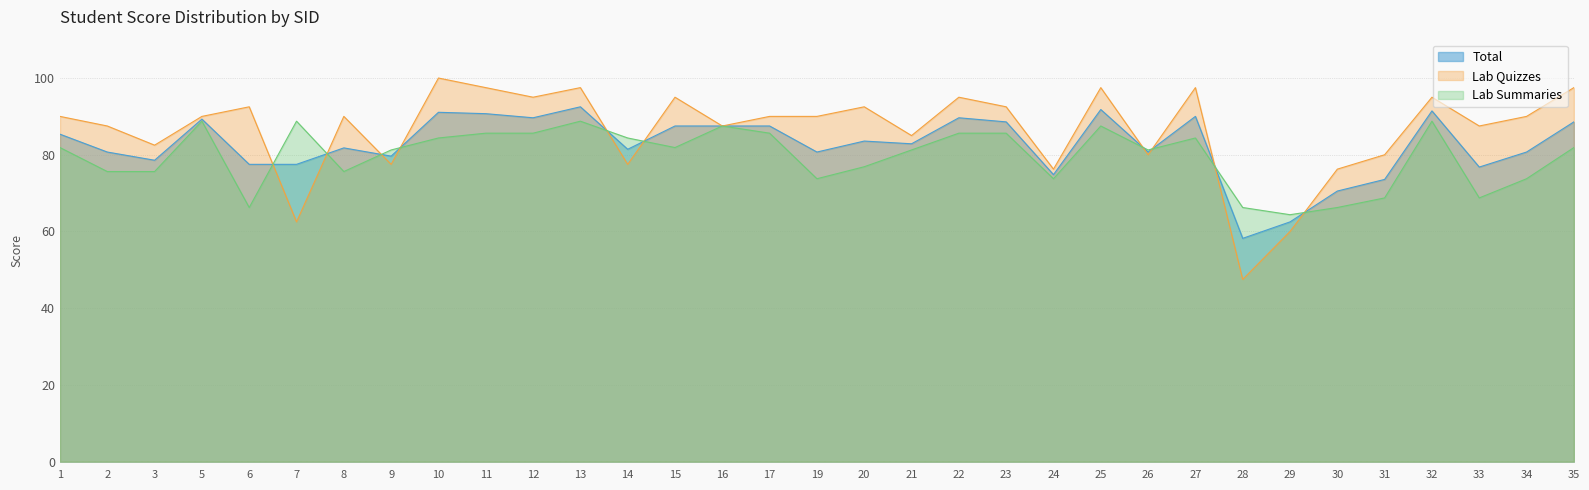

At which label is Lab Quizzes closest to 73?

24